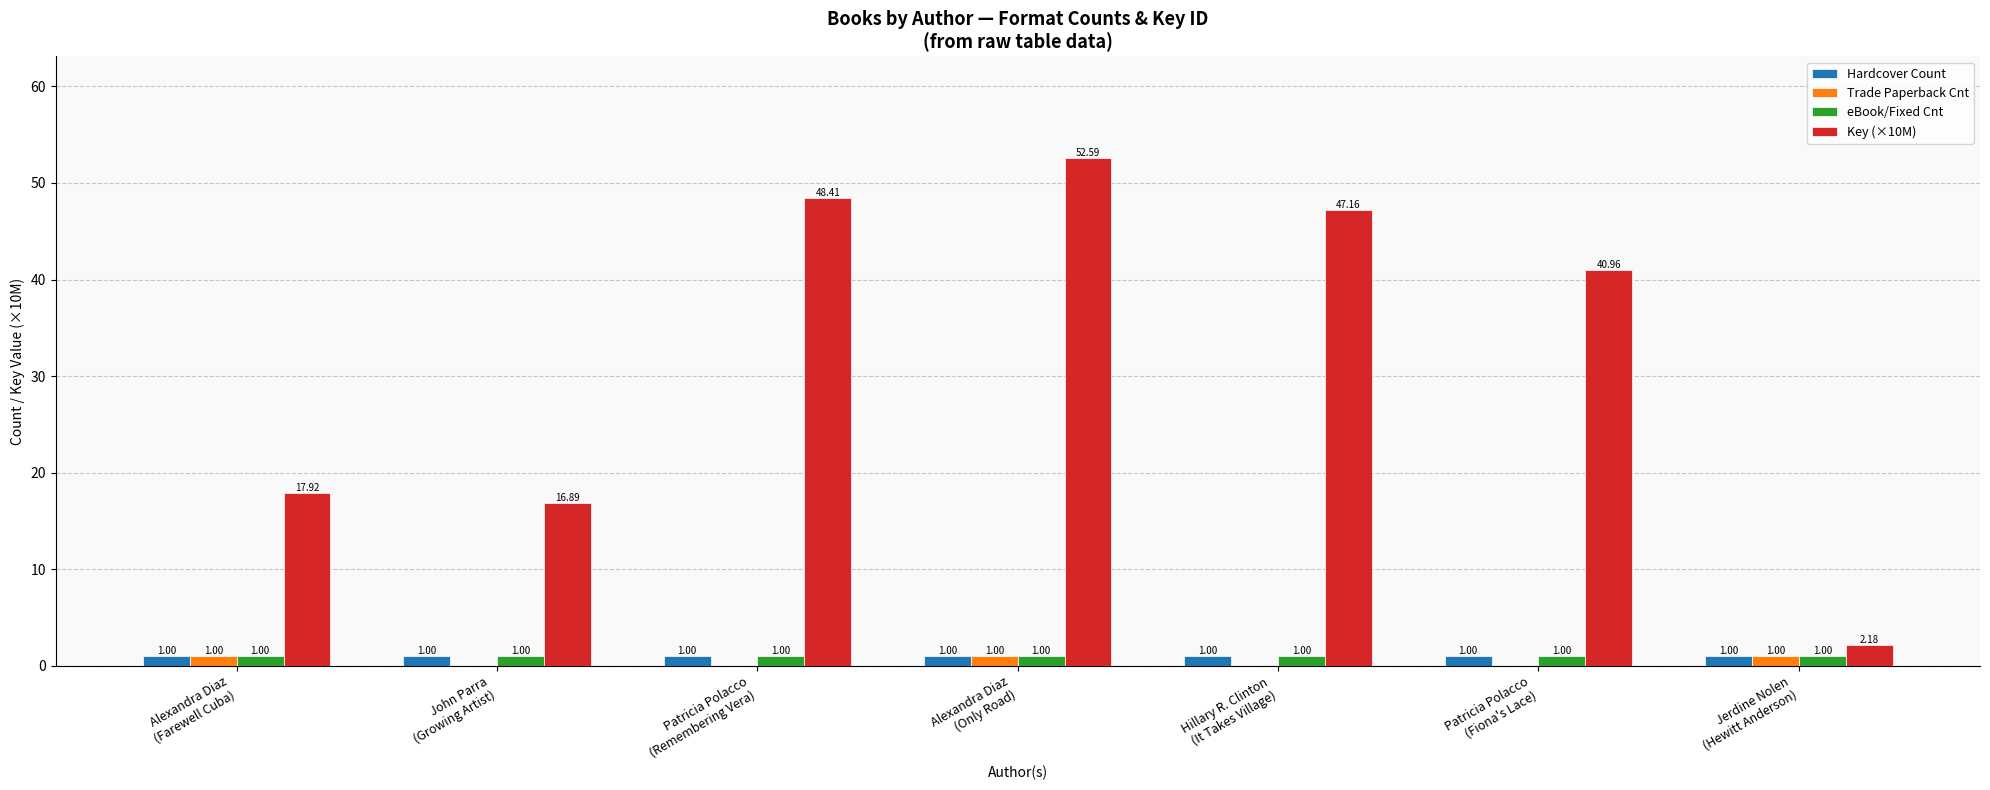

Is it true that eBook/Fixed Cnt equals 1.0 at Patricia Polacco
(Remembering Vera)?

True